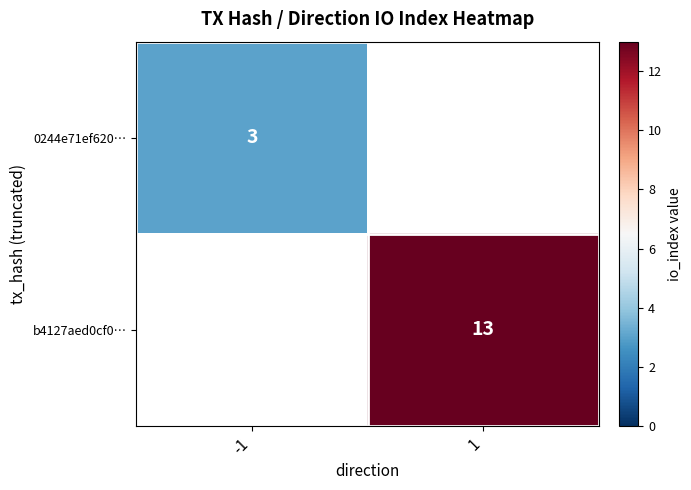

The value of 0244e71ef620… at -1 is 5. True or false?

False